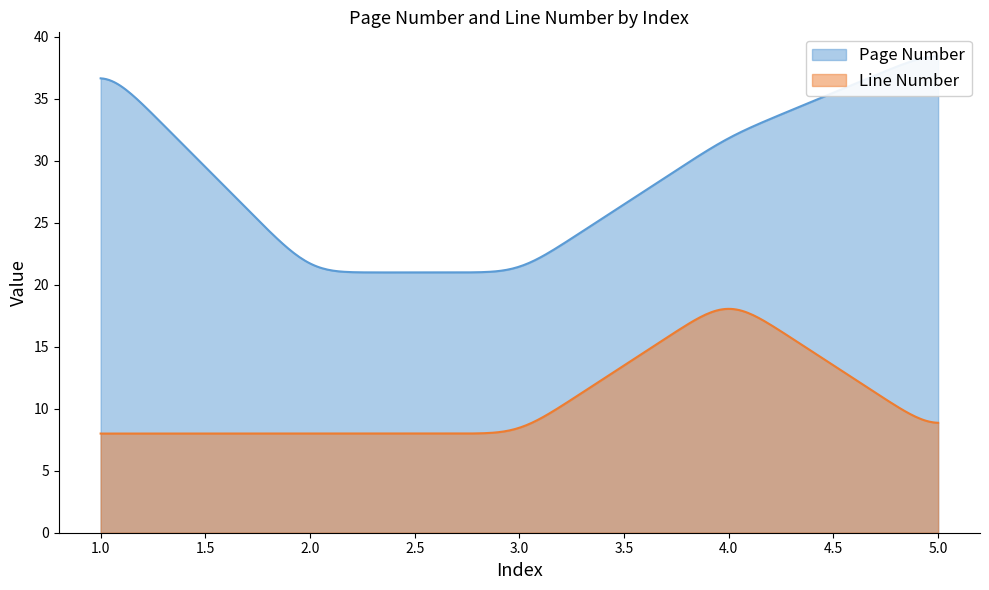

Which category has the highest value in the Line Number series?

4